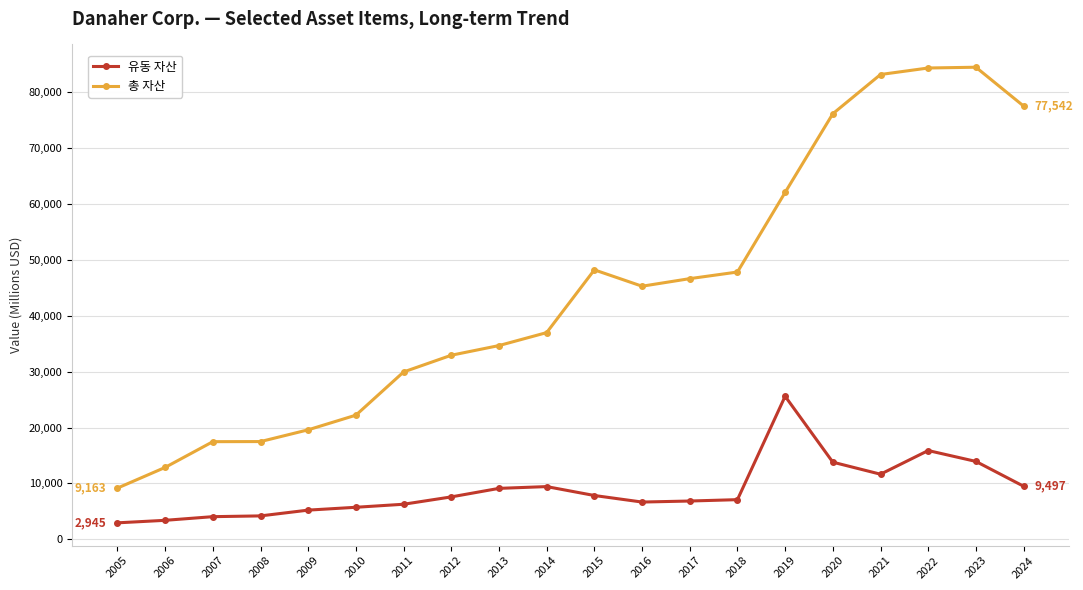

Rank the series by their average value, from highest to lowest.

총 자산, 유동 자산